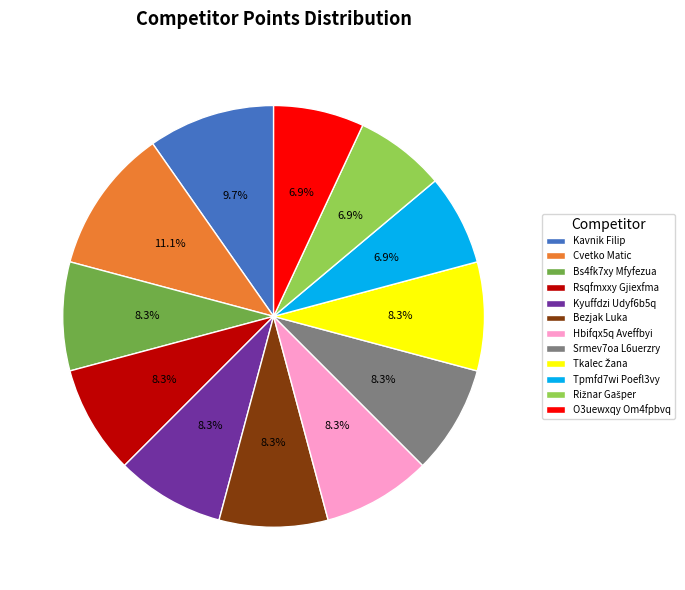

Which slice is the largest?

Cvetko Matic